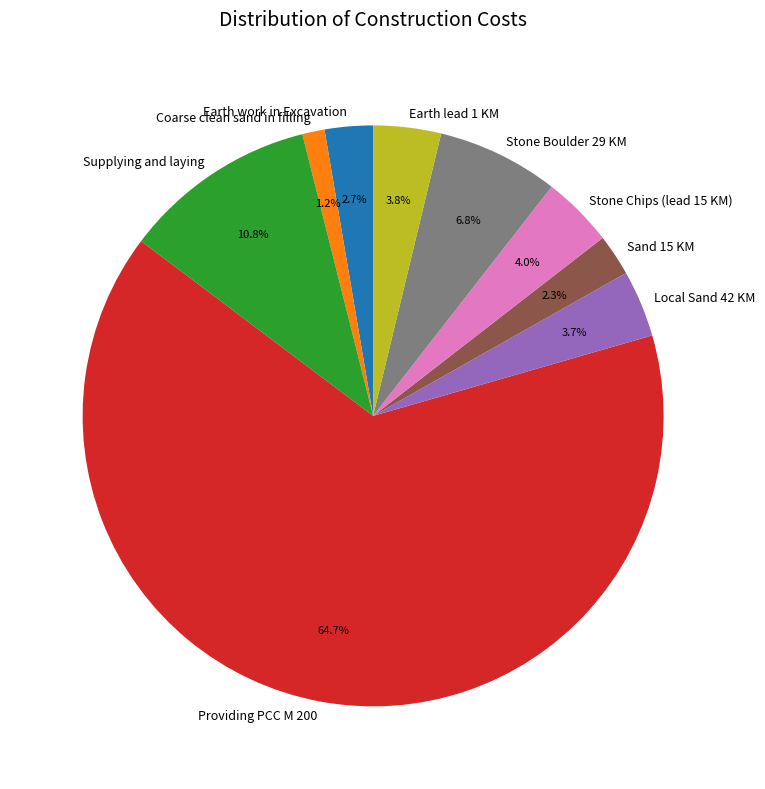

Approximately how many times larger is the value at Coarse clean sand in filling compared to Sand 15 KM?

0.5